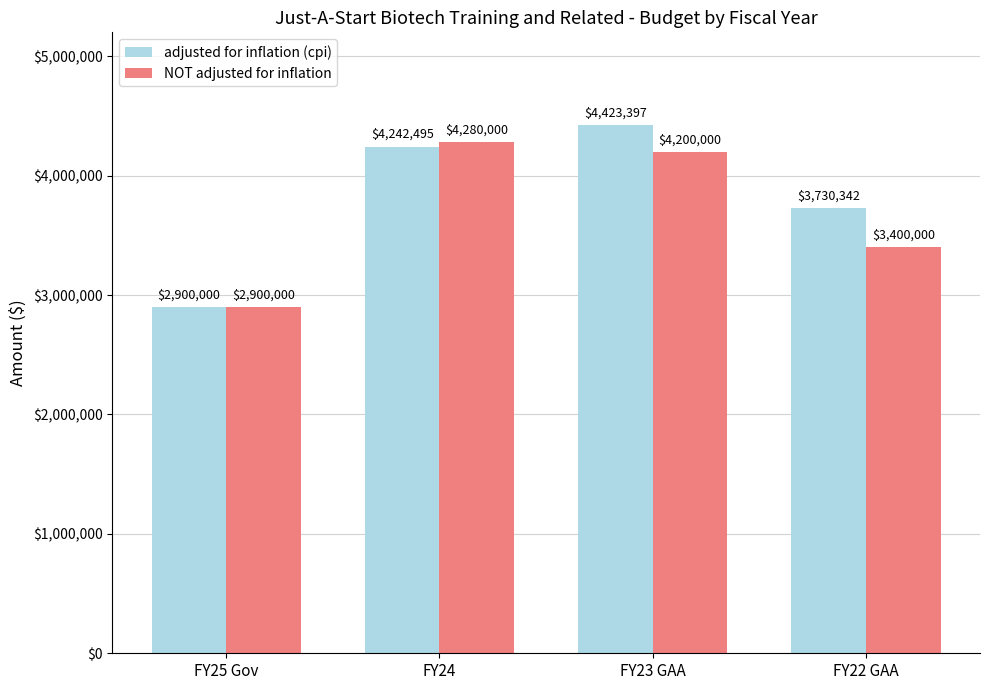

Is it true that adjusted for inflation (cpi) equals 3730342 at FY22 GAA?

True